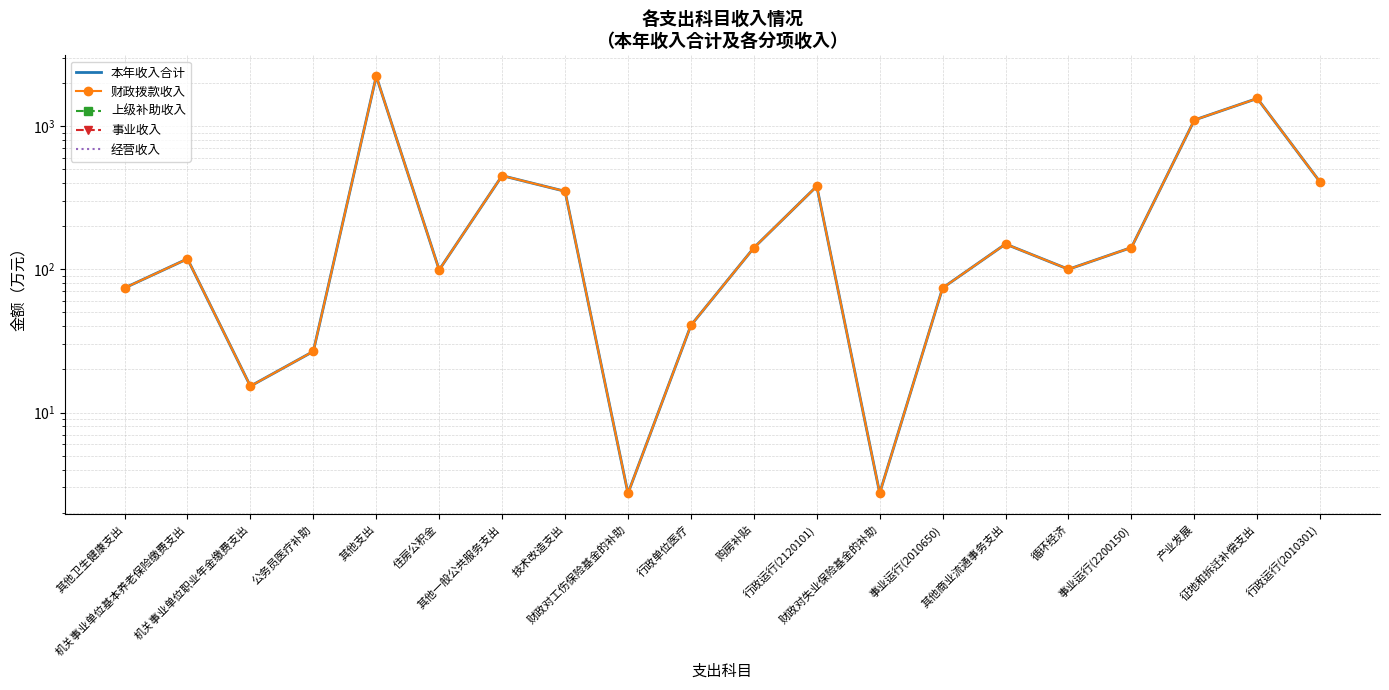

How many interior local peaks does the 本年收入合计 series have?

6